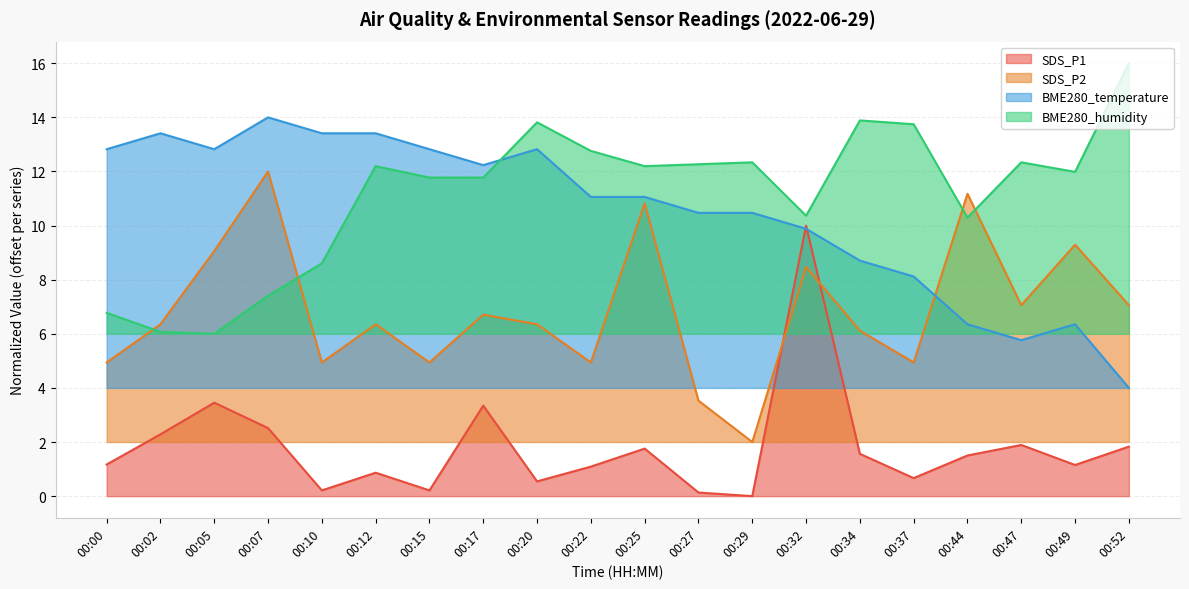

What are all the series names shown in the legend?

SDS_P1, SDS_P2, BME280_temperature, BME280_humidity